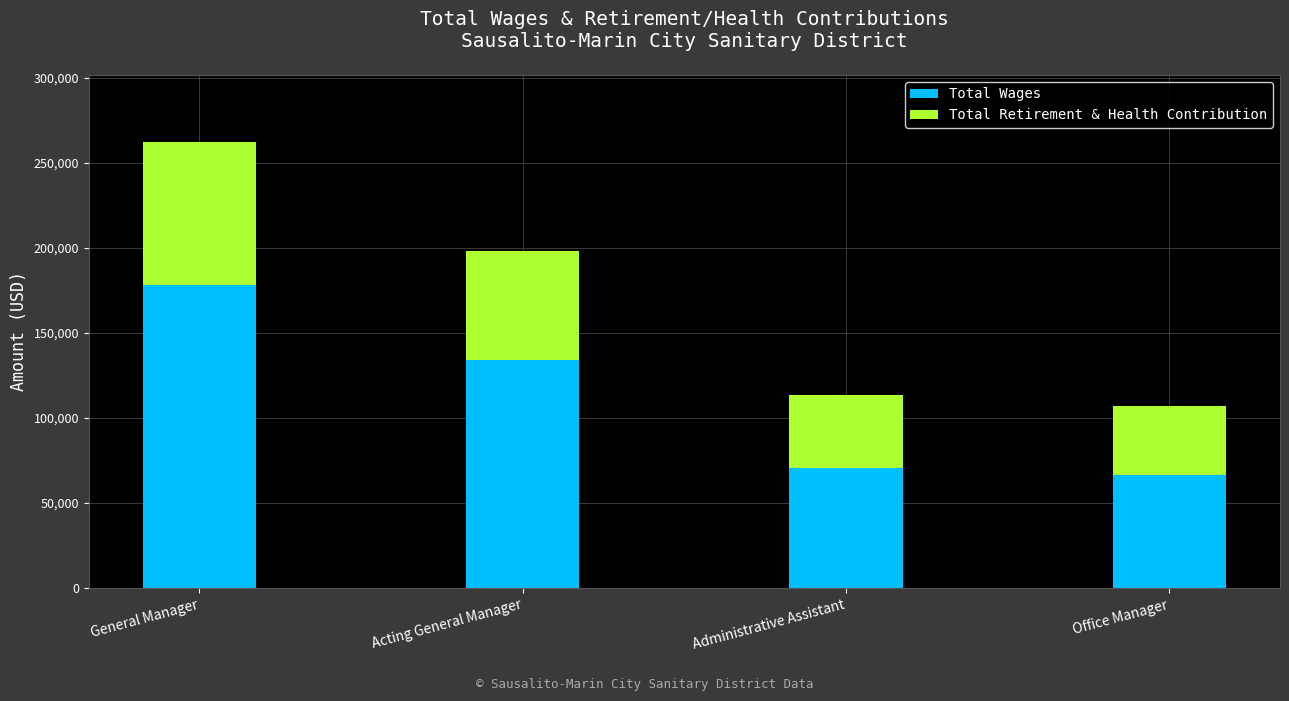

At which category is the sum across all series the highest?

General Manager